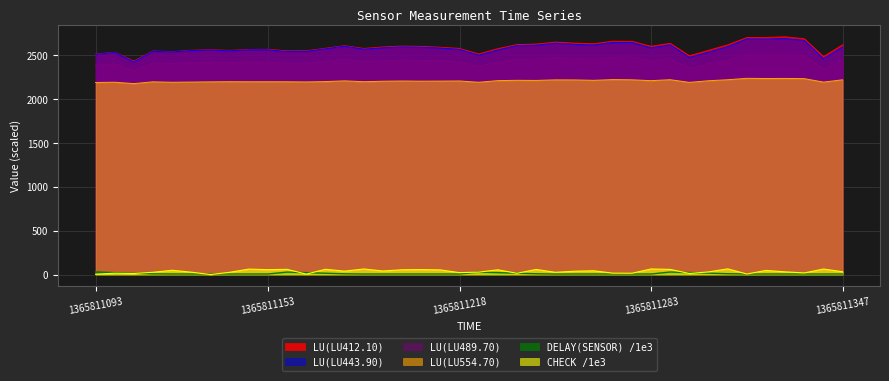

Is it true that LU(LU412.10) equals 2575.6 at 14?

True